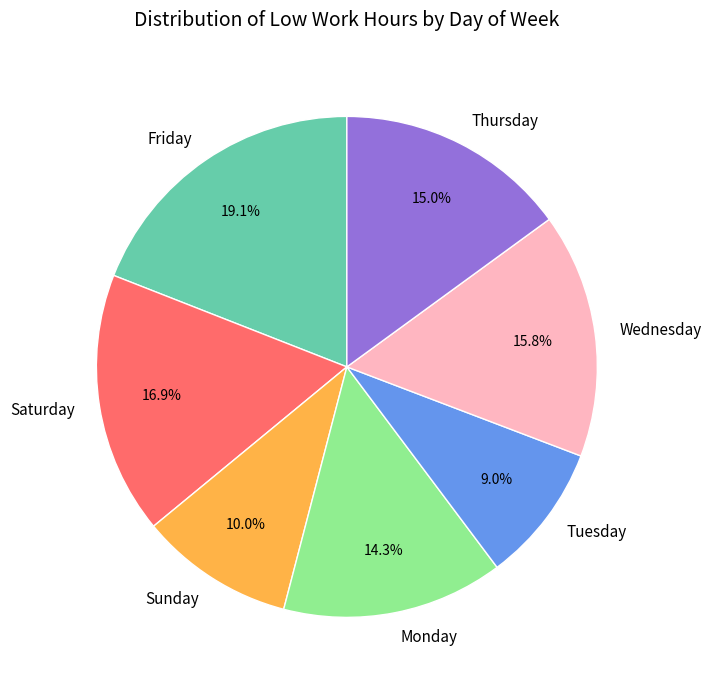

Combined, what portion of the pie is Monday and Wednesday?

30.1%